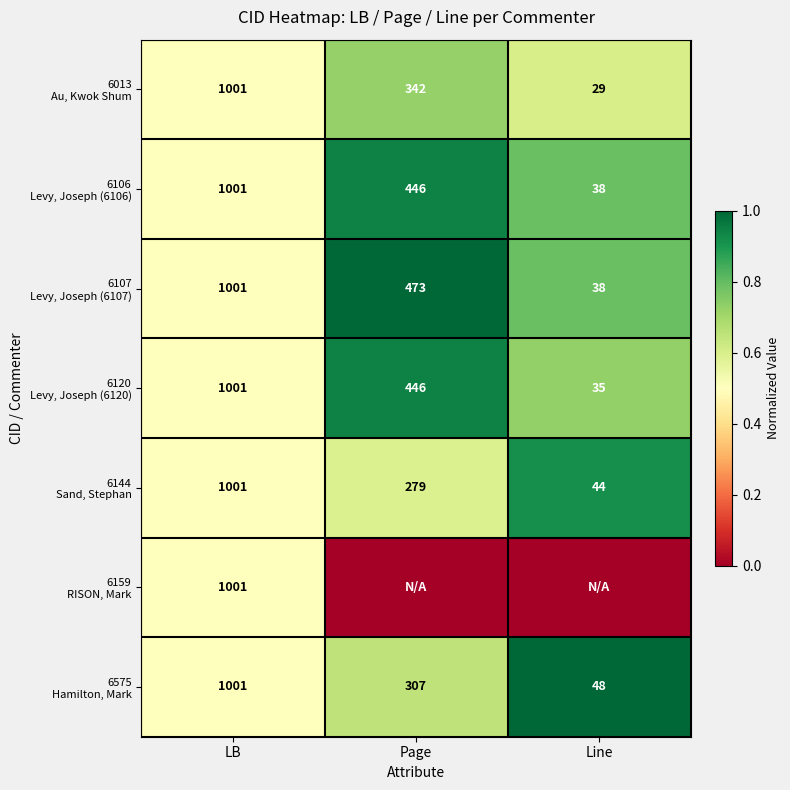

Between LB and Page, which series saw the biggest shift?

6107 Levy, Joseph (6107)